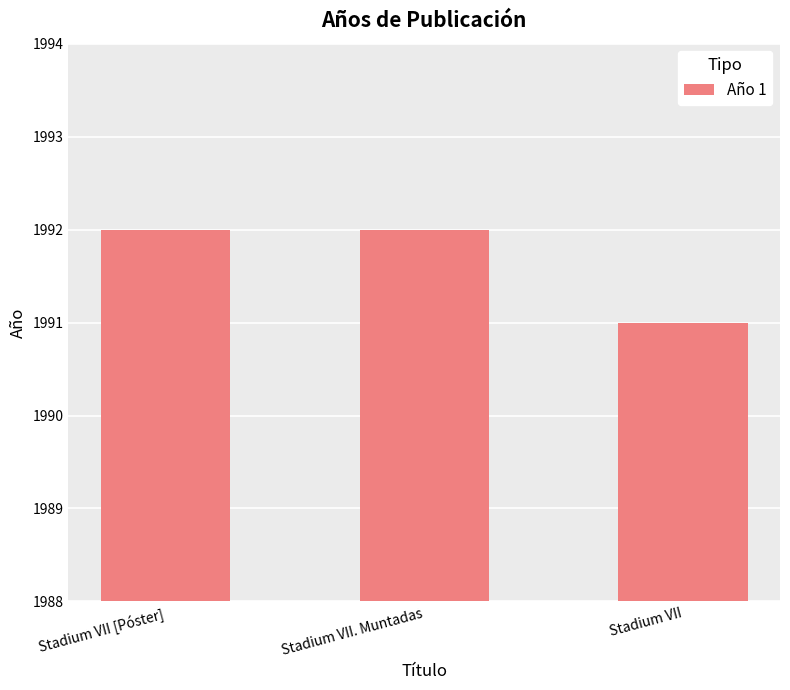

What is the label of the 2nd bar from the left?

Stadium VII. Muntadas